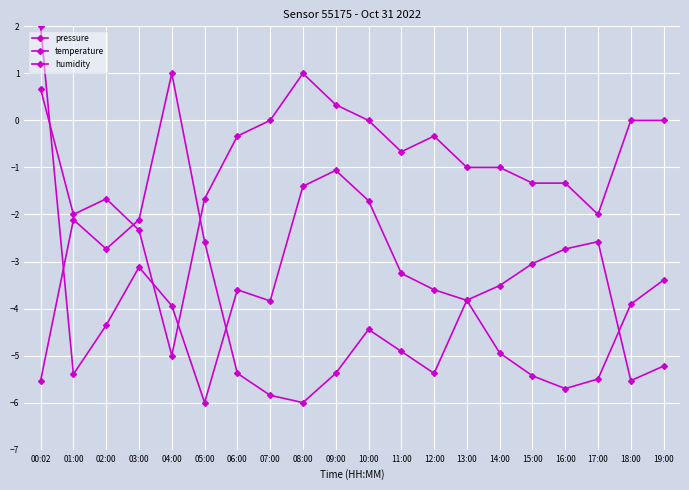

Does the chart display data point markers on the line(s)?

Yes